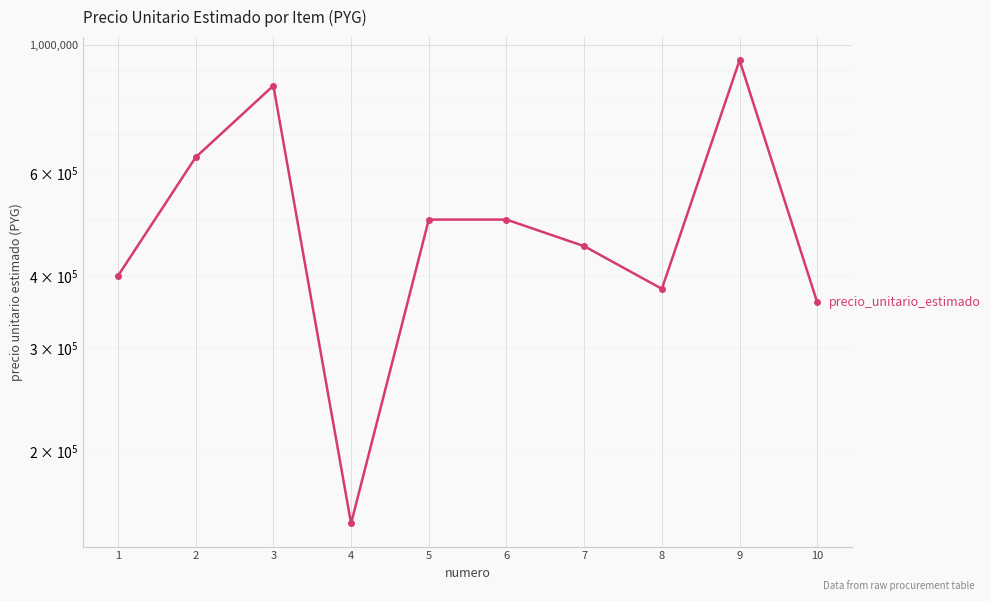

Rank the categories by value from highest to lowest.

9, 3, 2, 5, 6, 7, 1, 8, 10, 4